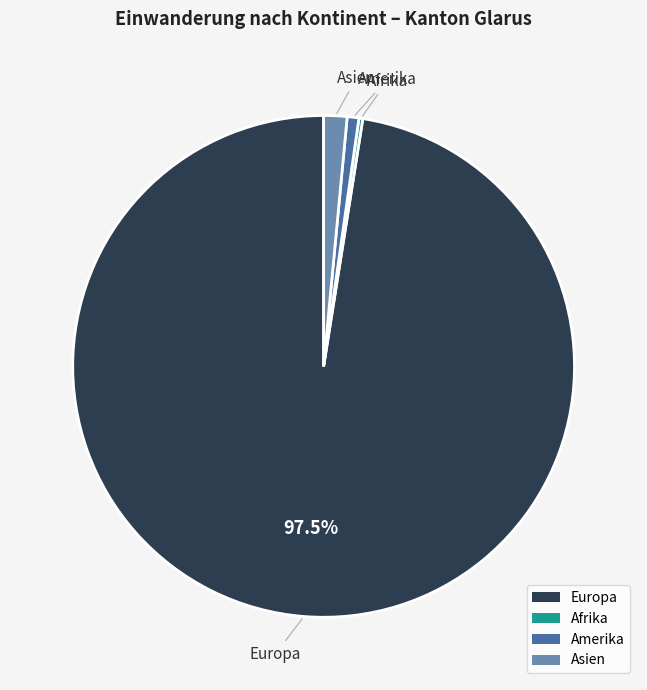

Do Europa and Asien together represent more than half of the pie?

Yes